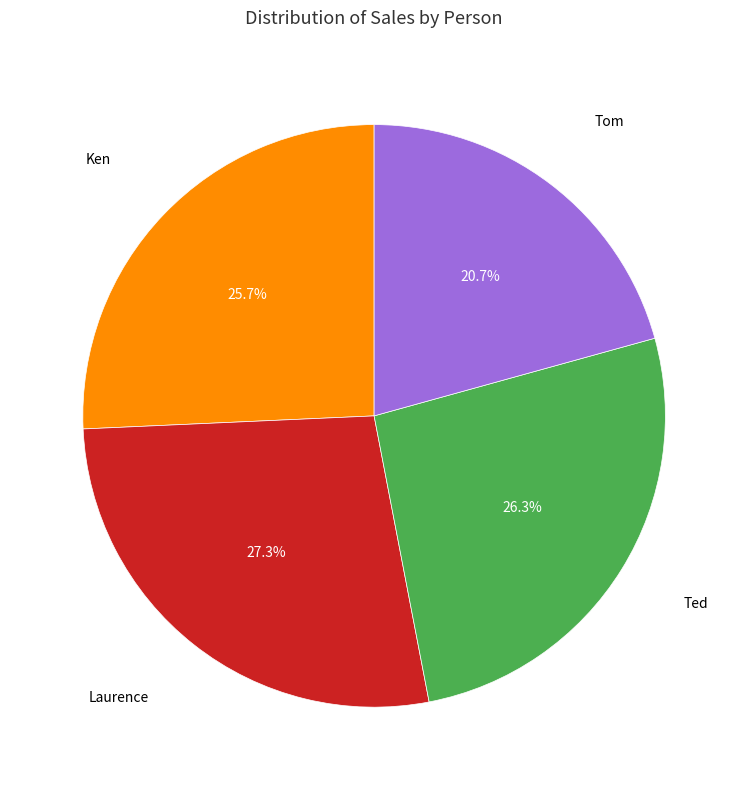

Is there any slice that represents more than half of the pie?

No